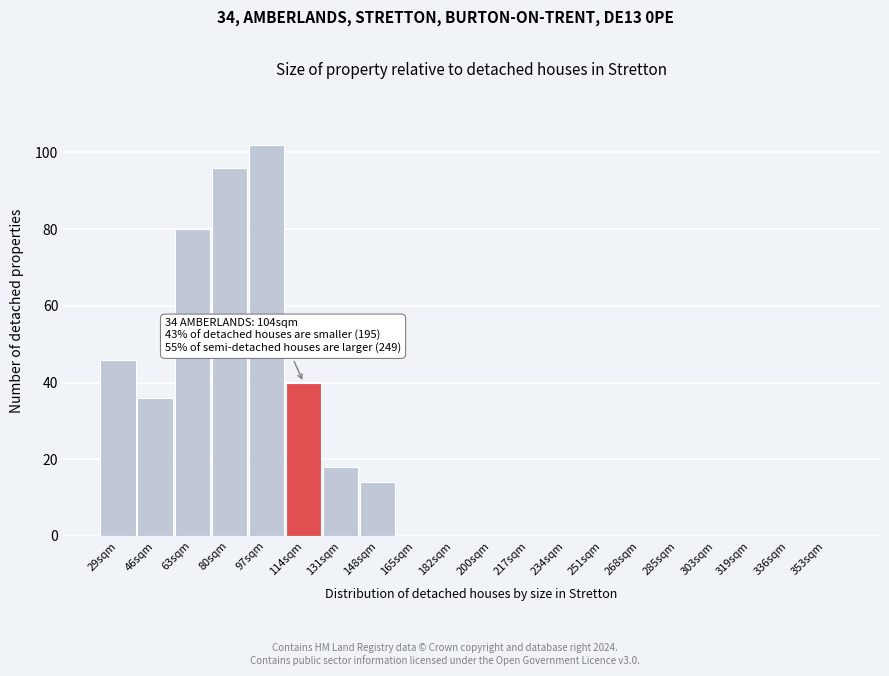

Reading left to right, transcribe all the data shown in this chart.

29sqm=46	46sqm=36	63sqm=80	80sqm=96	97sqm=102	114sqm=40	131sqm=18	148sqm=14	165sqm=0	182sqm=0	200sqm=0	217sqm=0	234sqm=0	251sqm=0	268sqm=0	285sqm=0	303sqm=0	319sqm=0	336sqm=0	353sqm=0